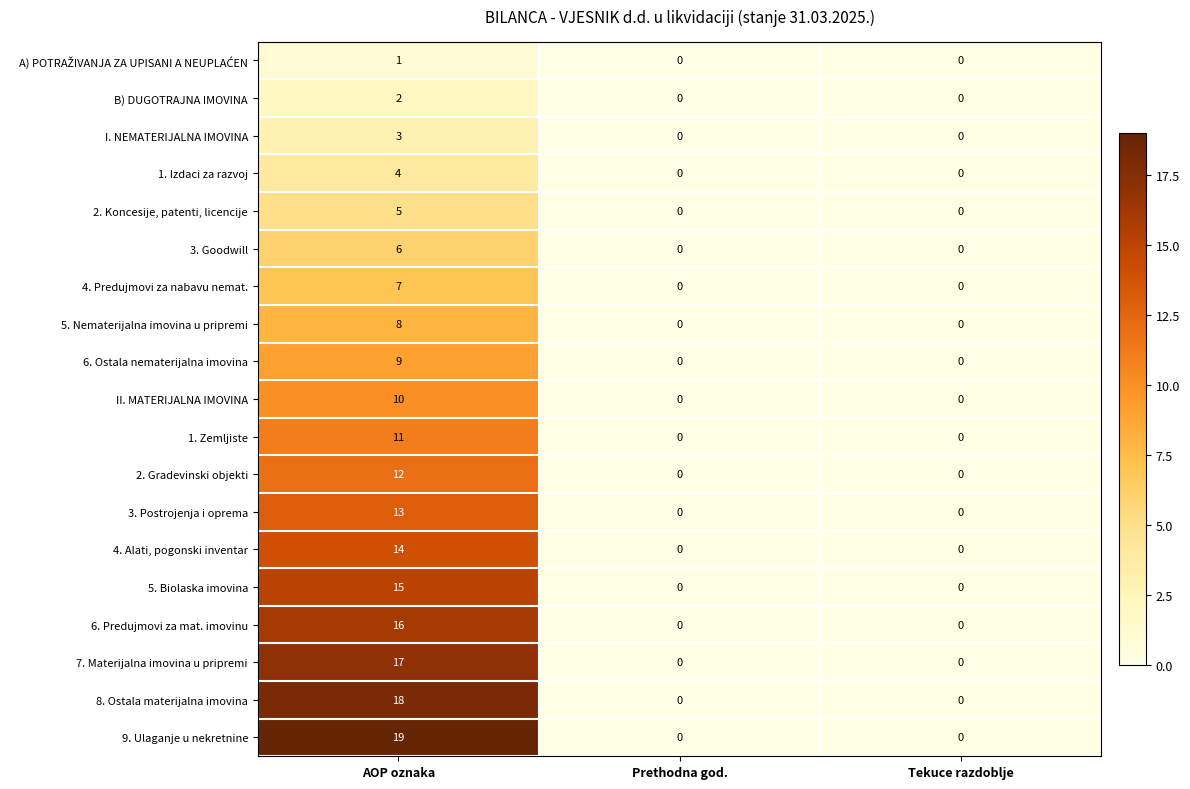

How many data points does each series have?

3